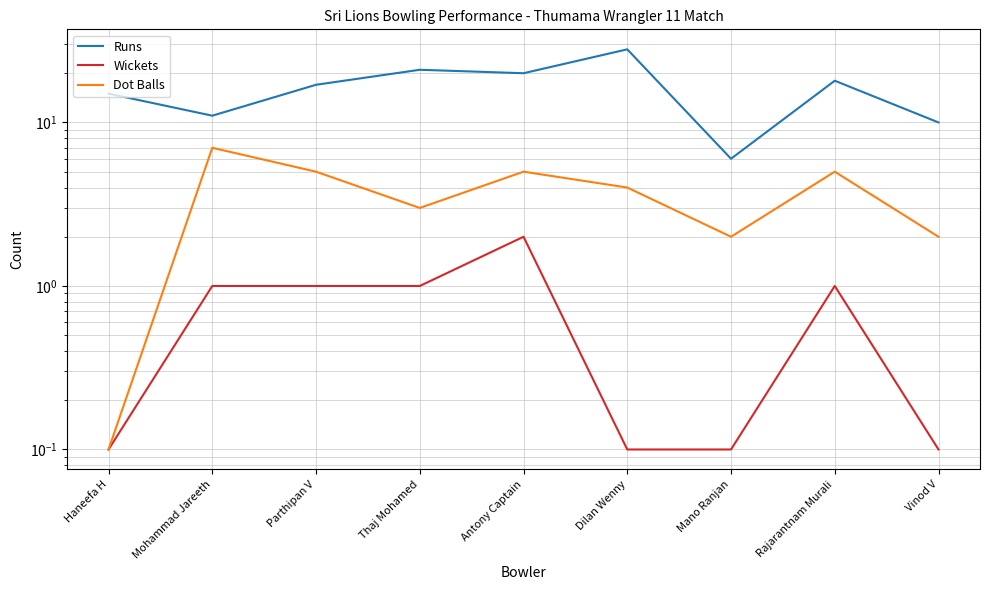

Which category has the highest value in the Dot Balls series?

Mohammad Jareeth